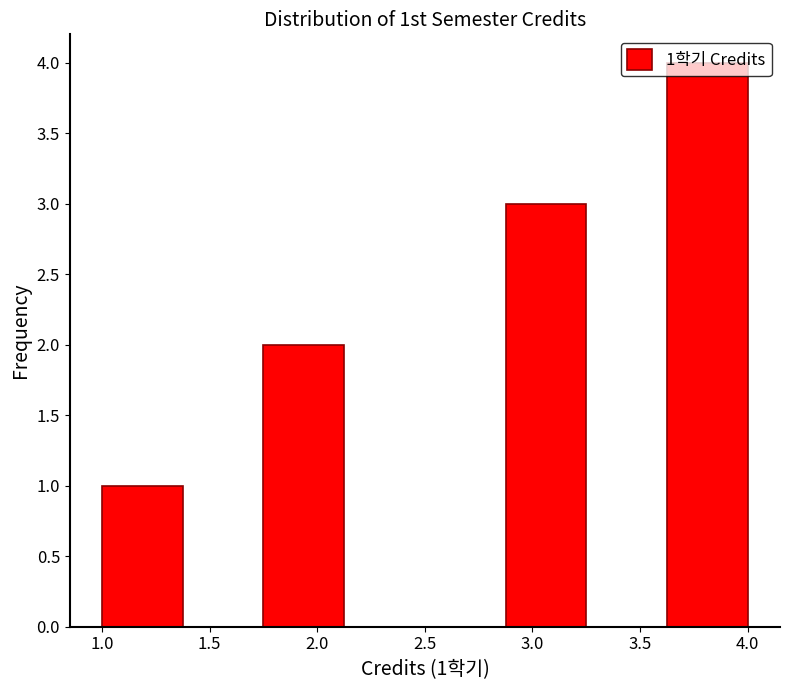

Over which range of the x-axis is the bar tallest?

3.625 to 4.000